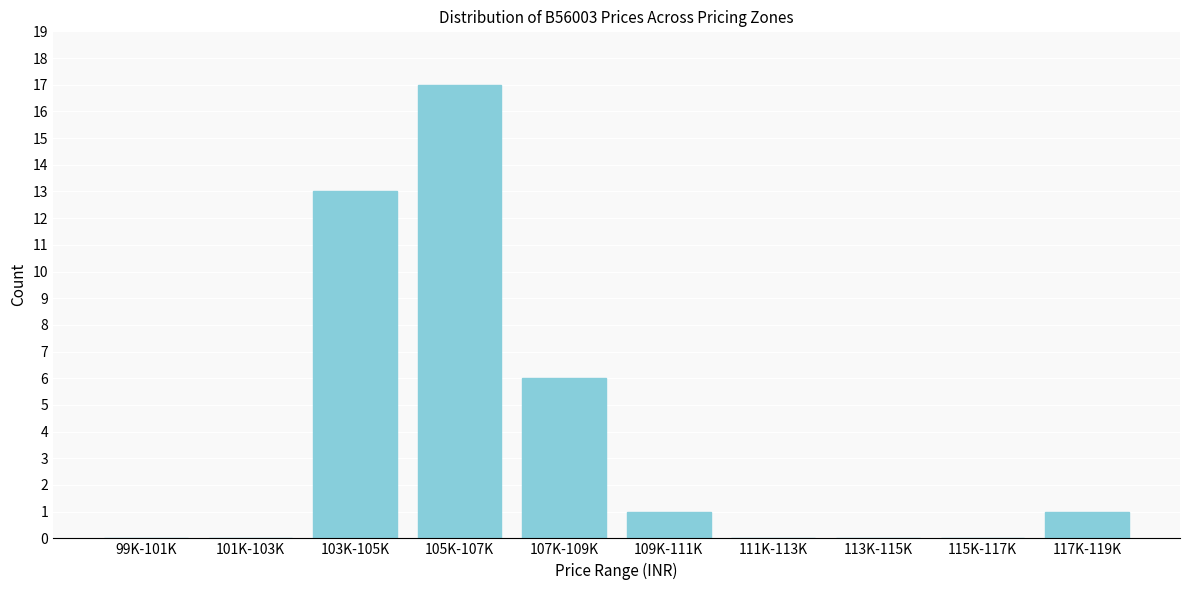

Reading right to left, what are all the values shown in this chart?

117K-119K=1	115K-117K=0	113K-115K=0	111K-113K=0	109K-111K=1	107K-109K=6	105K-107K=17	103K-105K=13	101K-103K=0	99K-101K=0